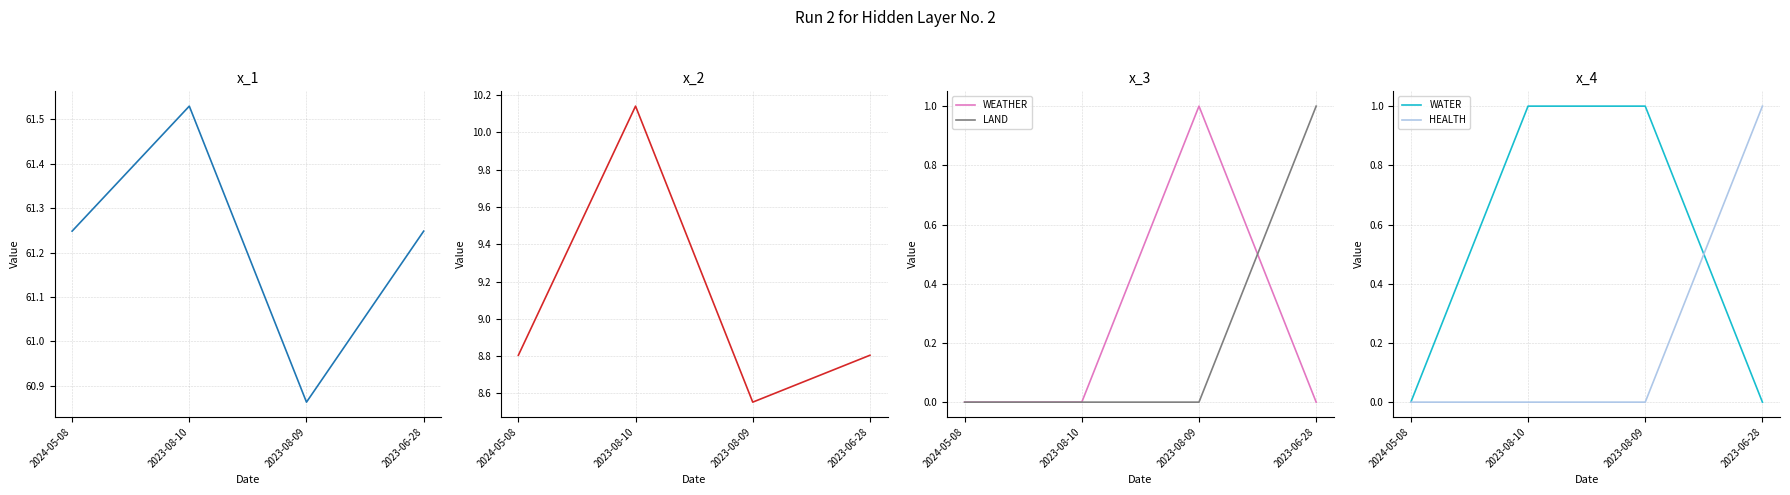

What is the label of the 3rd point from the left?

2023-08-09